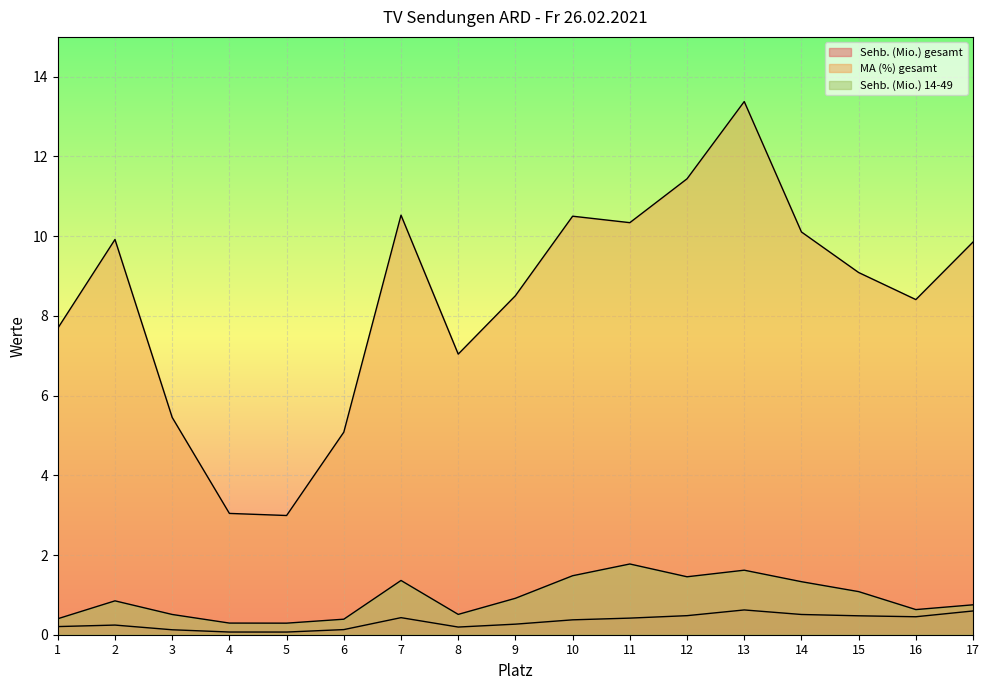

The value of MA (%) gesamt at 11 is 10.3. True or false?

True